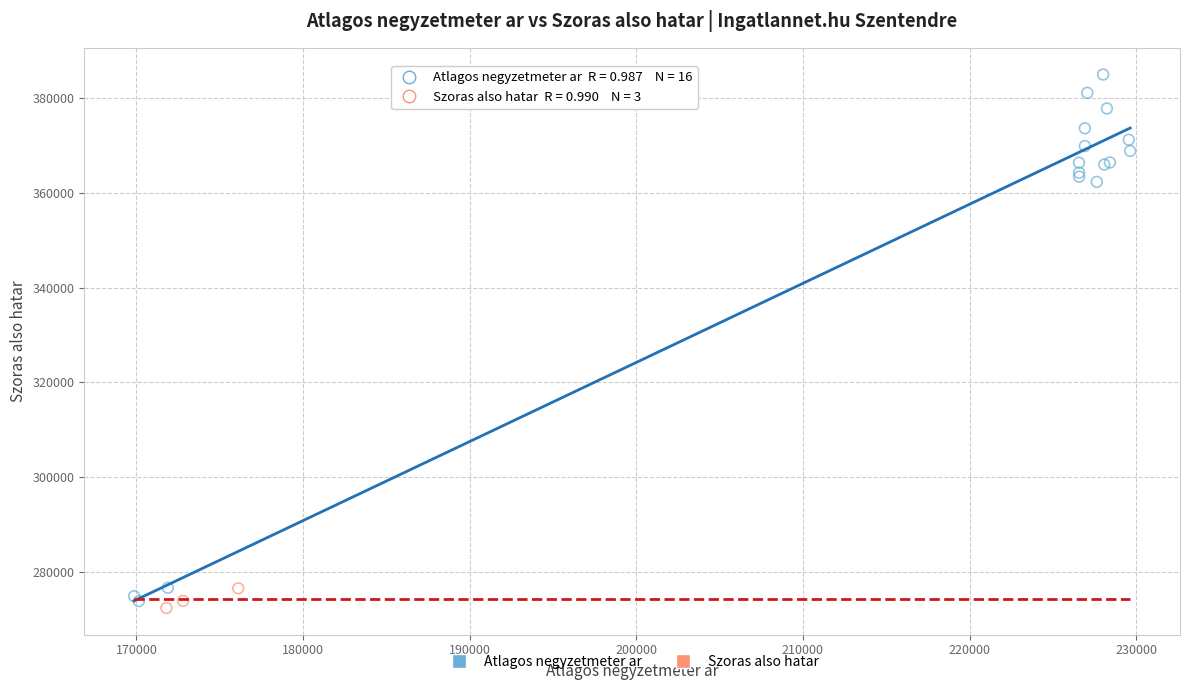

Which series reaches the maximum Y coordinate?

Atlagos negyzetmeter ar